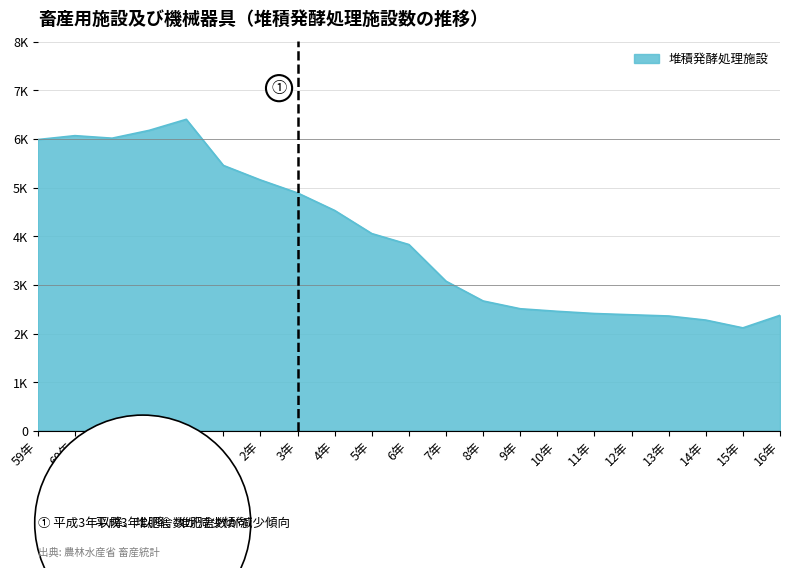

What is the maximum value shown in the chart?

6405